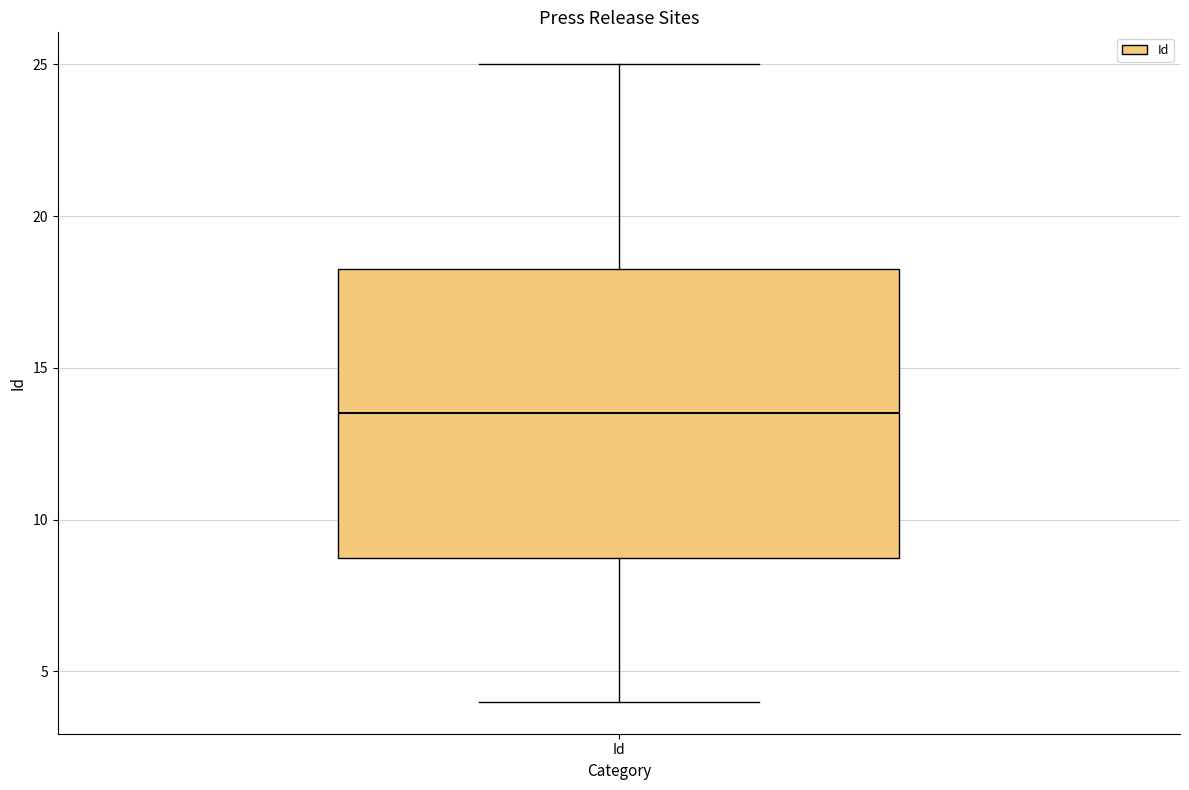

Transcribe this box plot: give where the median line is, the range the box spans, and where the two whiskers end, as read against the y-axis. The values are not printed on the chart, so give them approximately, as read against the axis.

median 13.5, box 9.0 to 18.5, whiskers 4.0 to 25.0